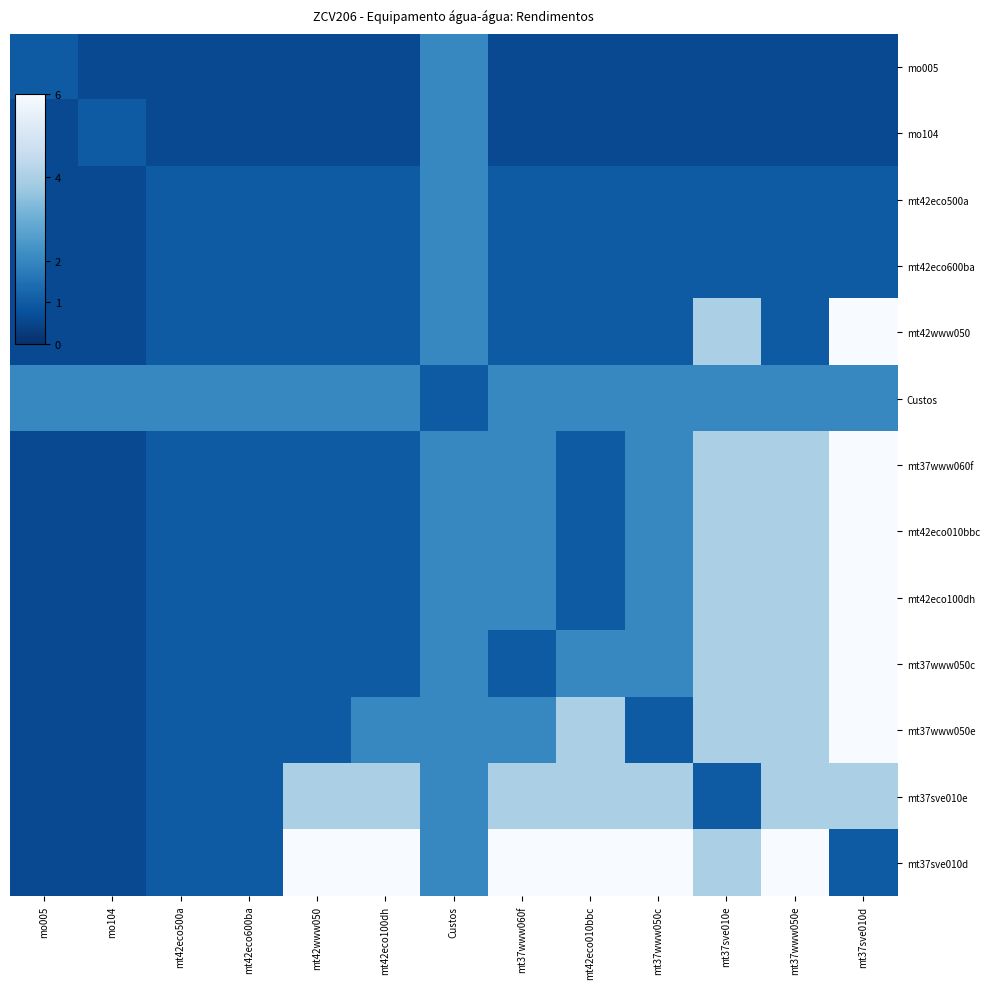

What is the difference between the highest and lowest values at mt37sve010d?

5.4